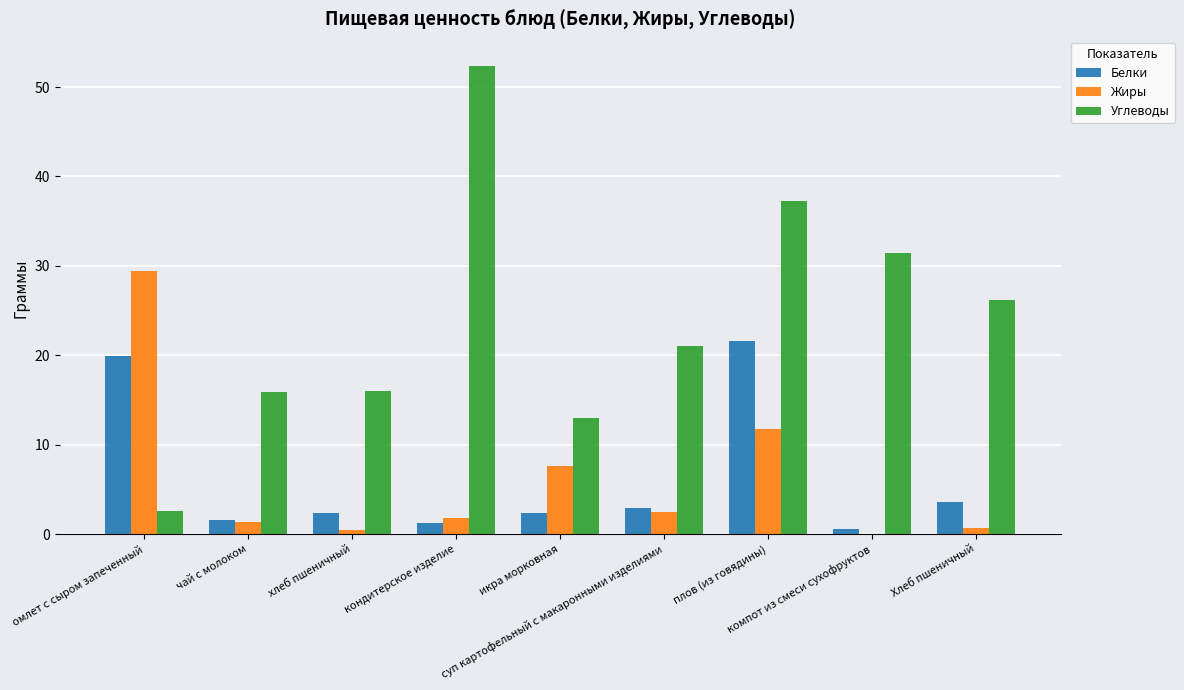

What is the sum of all Жиры values?

55.6